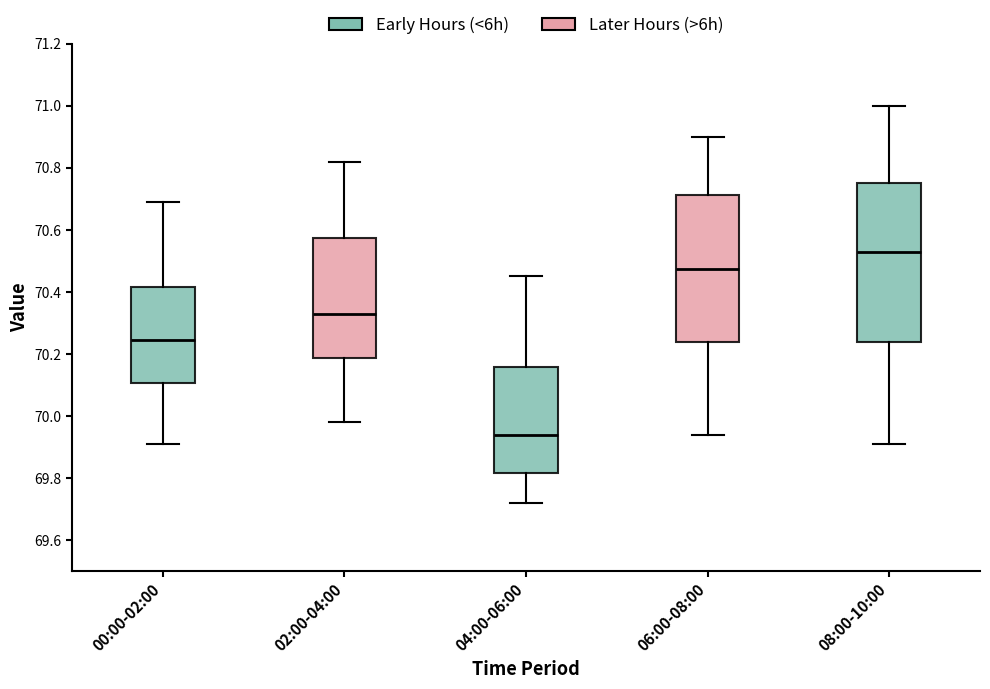

Comparing the boxes themselves (not the whiskers), which one is the tallest?

08:00-10:00